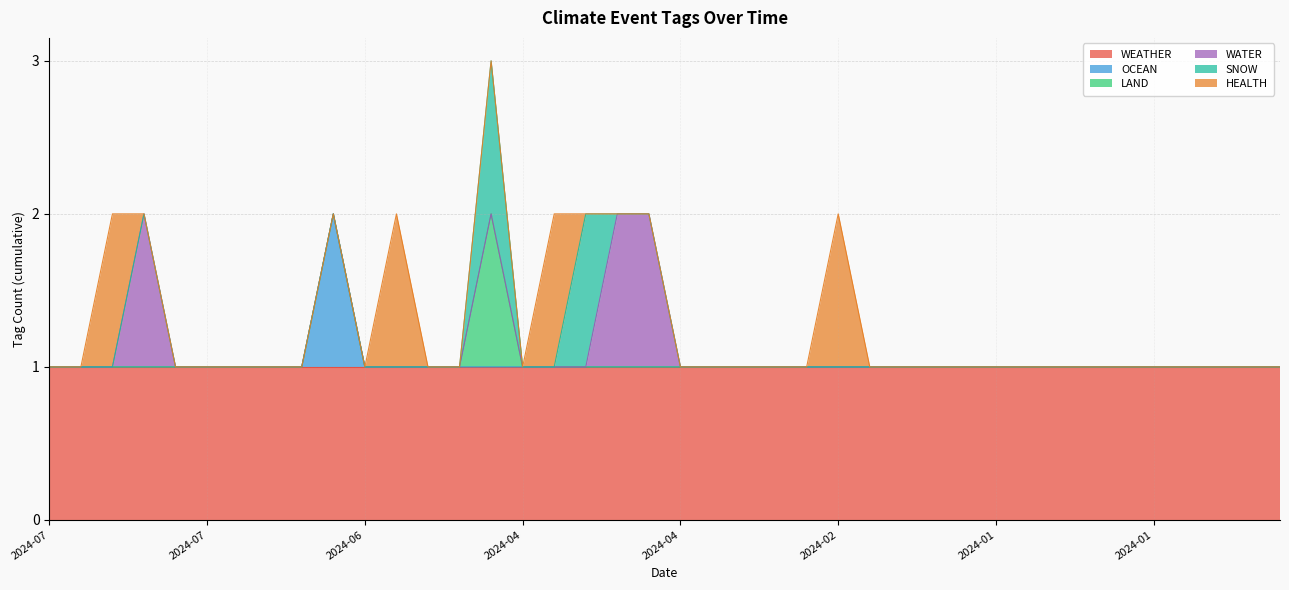

At which category does OCEAN reach its first local peak?

2024-07-01